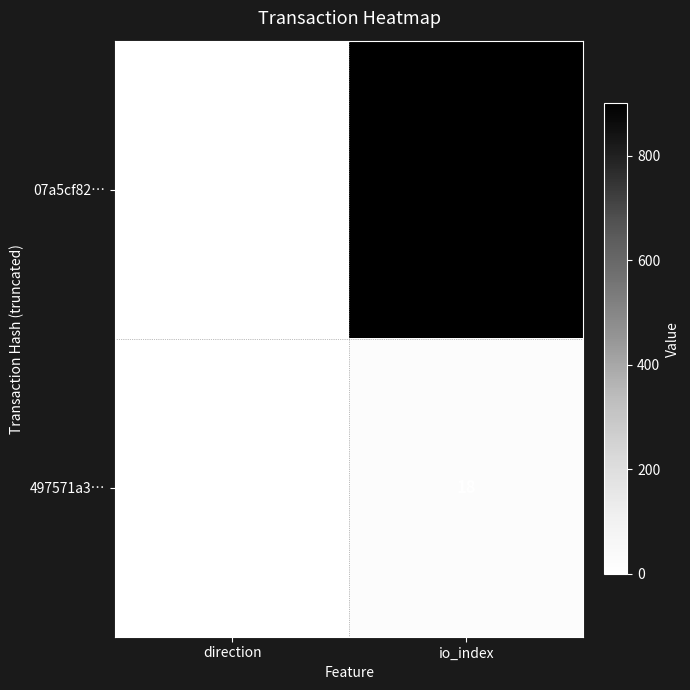

Rank the series by their maximum value, from lowest to highest.

497571a3…, 07a5cf82…